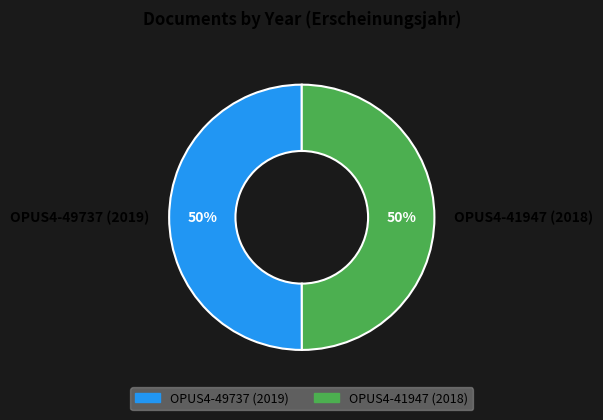

Do OPUS4-49737 (2019) and OPUS4-41947 (2018) together represent more than half of the pie?

Yes